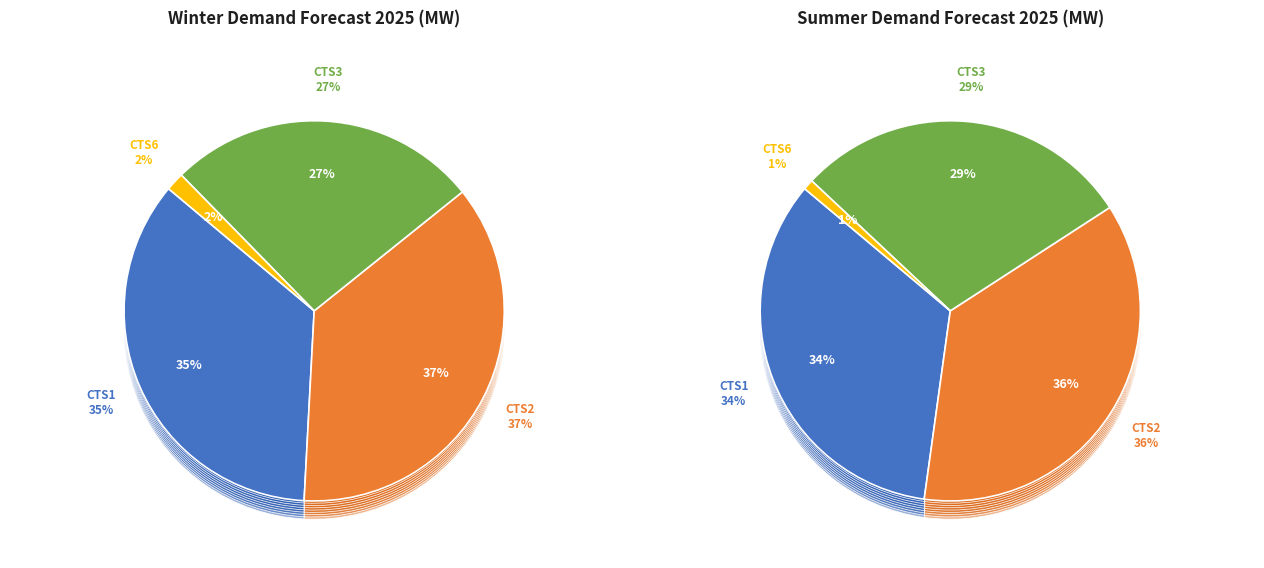

To the nearest percent, what is the difference between the largest and smallest slice percentages?

36%